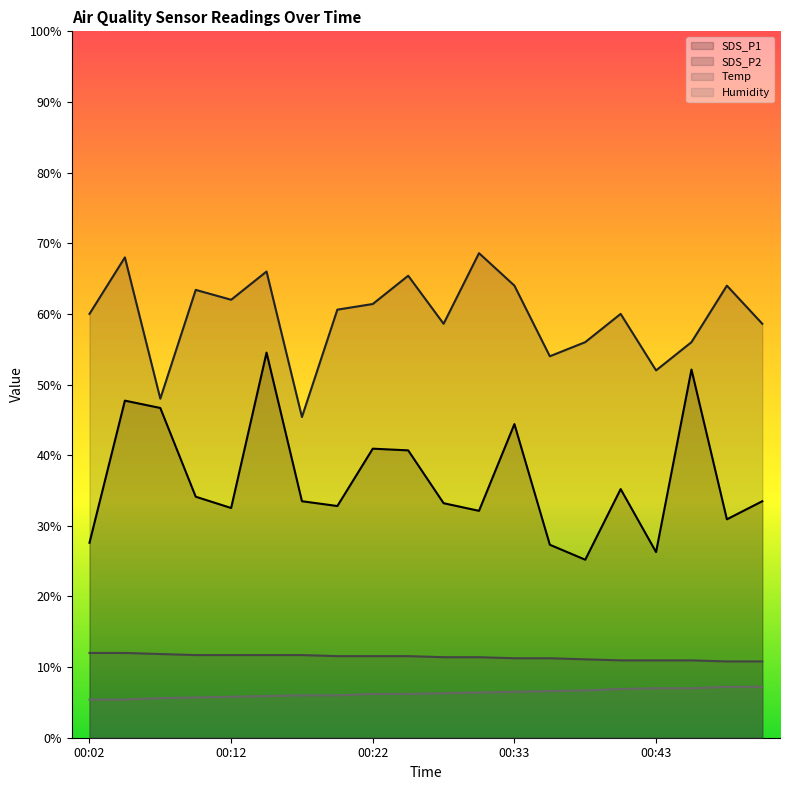

What is the difference between the SDS_P1 values at 00:43 and 00:09?

7.8